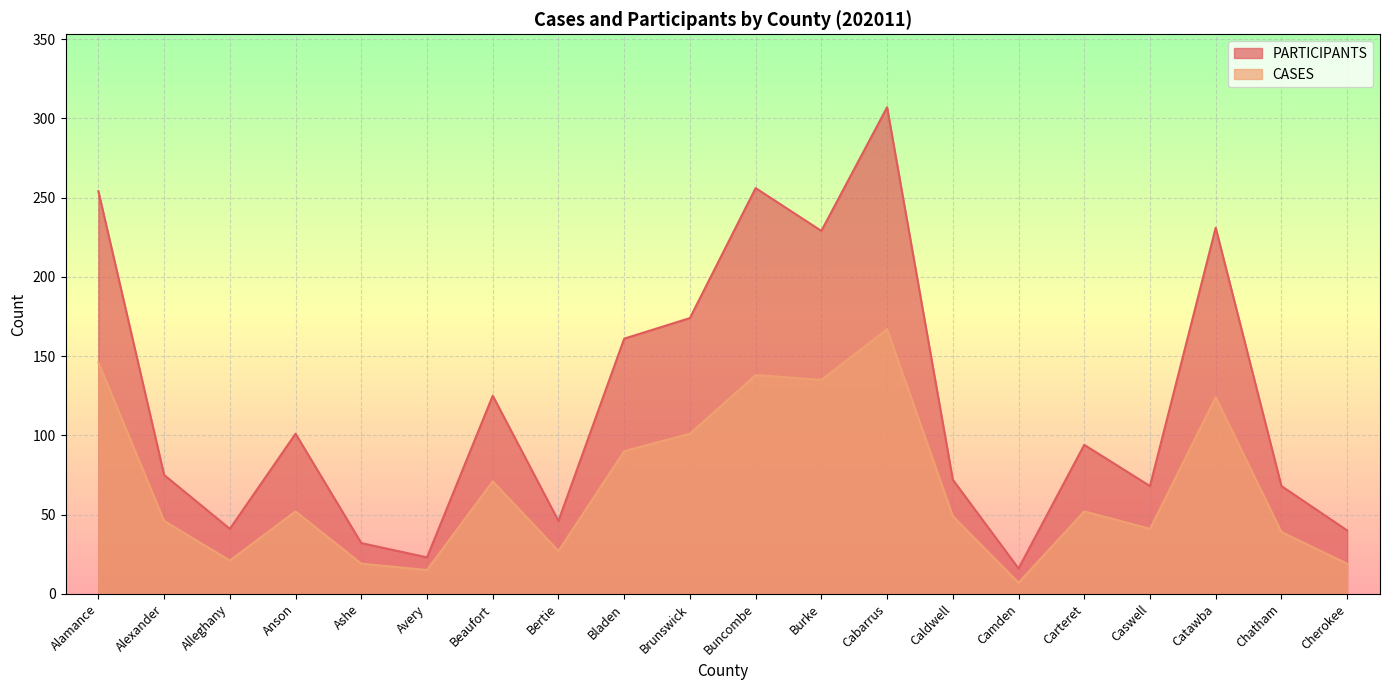

How many data points in PARTICIPANTS are above 94?

9